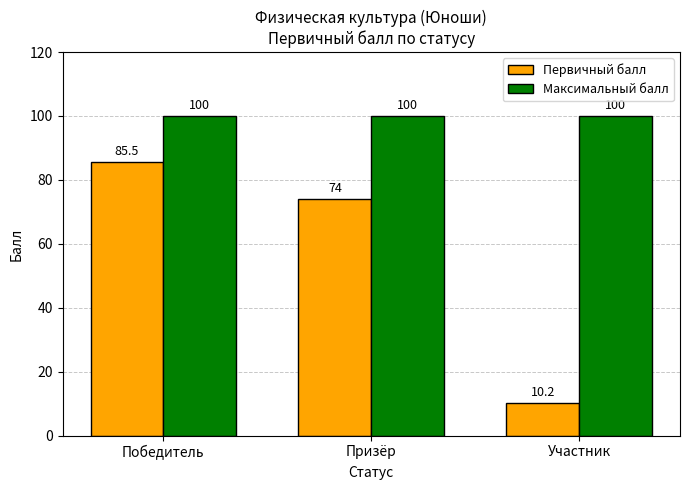

Which category has the lowest value across all series?

Участник